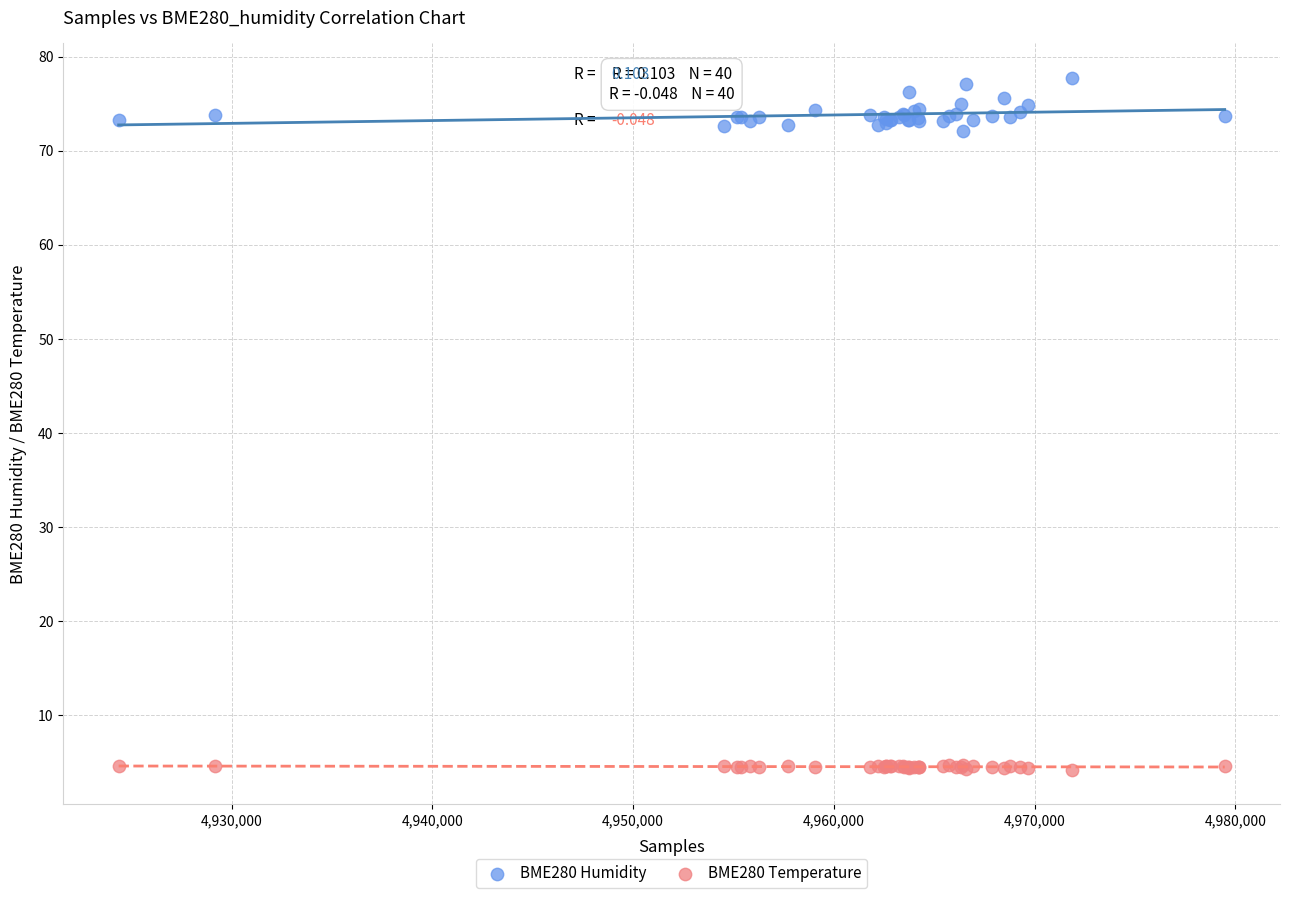

Which series has the widest spread of Y values?

BME280 Humidity